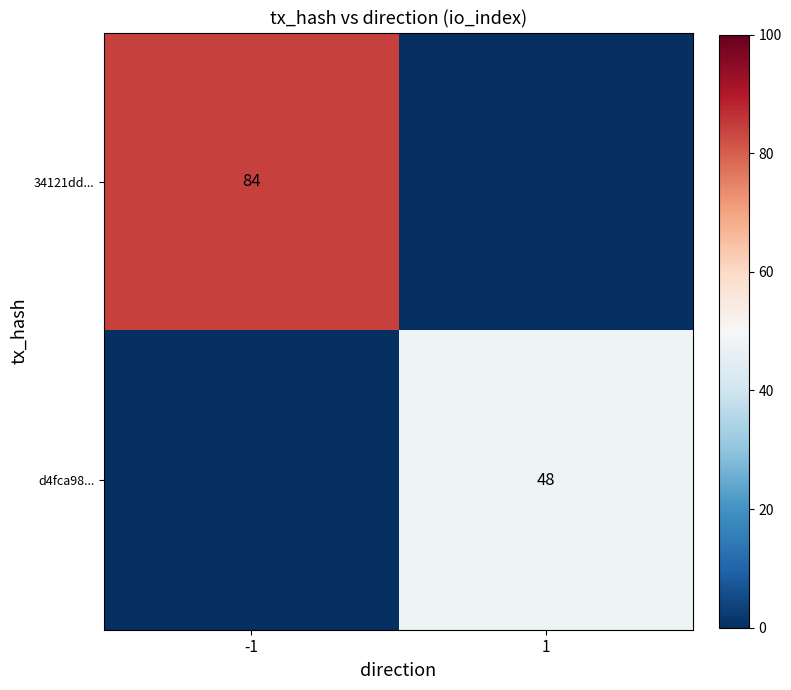

The 34121dd... series shows 120 at -1. True or false?

False